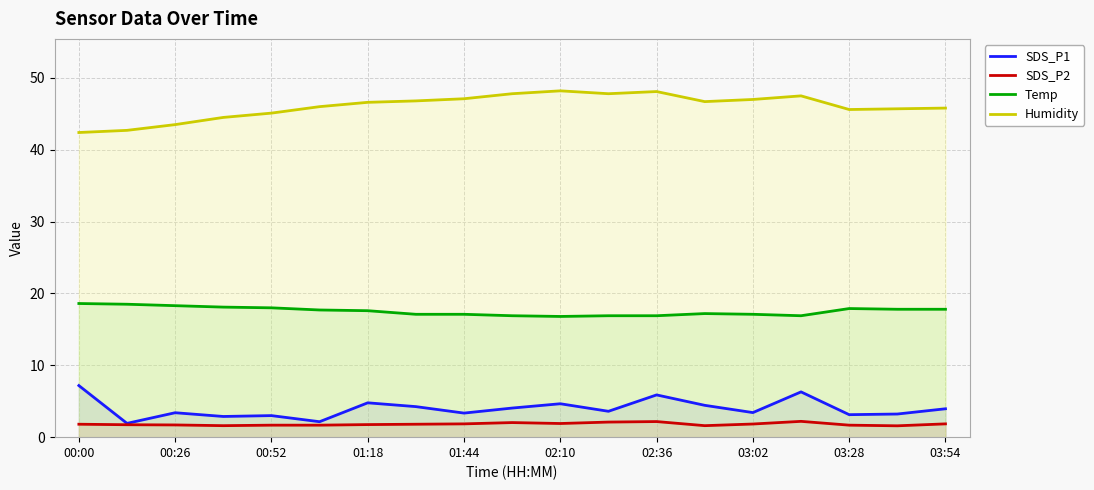

What is the difference between the maximum and minimum values in the SDS_P2 series?

0.6